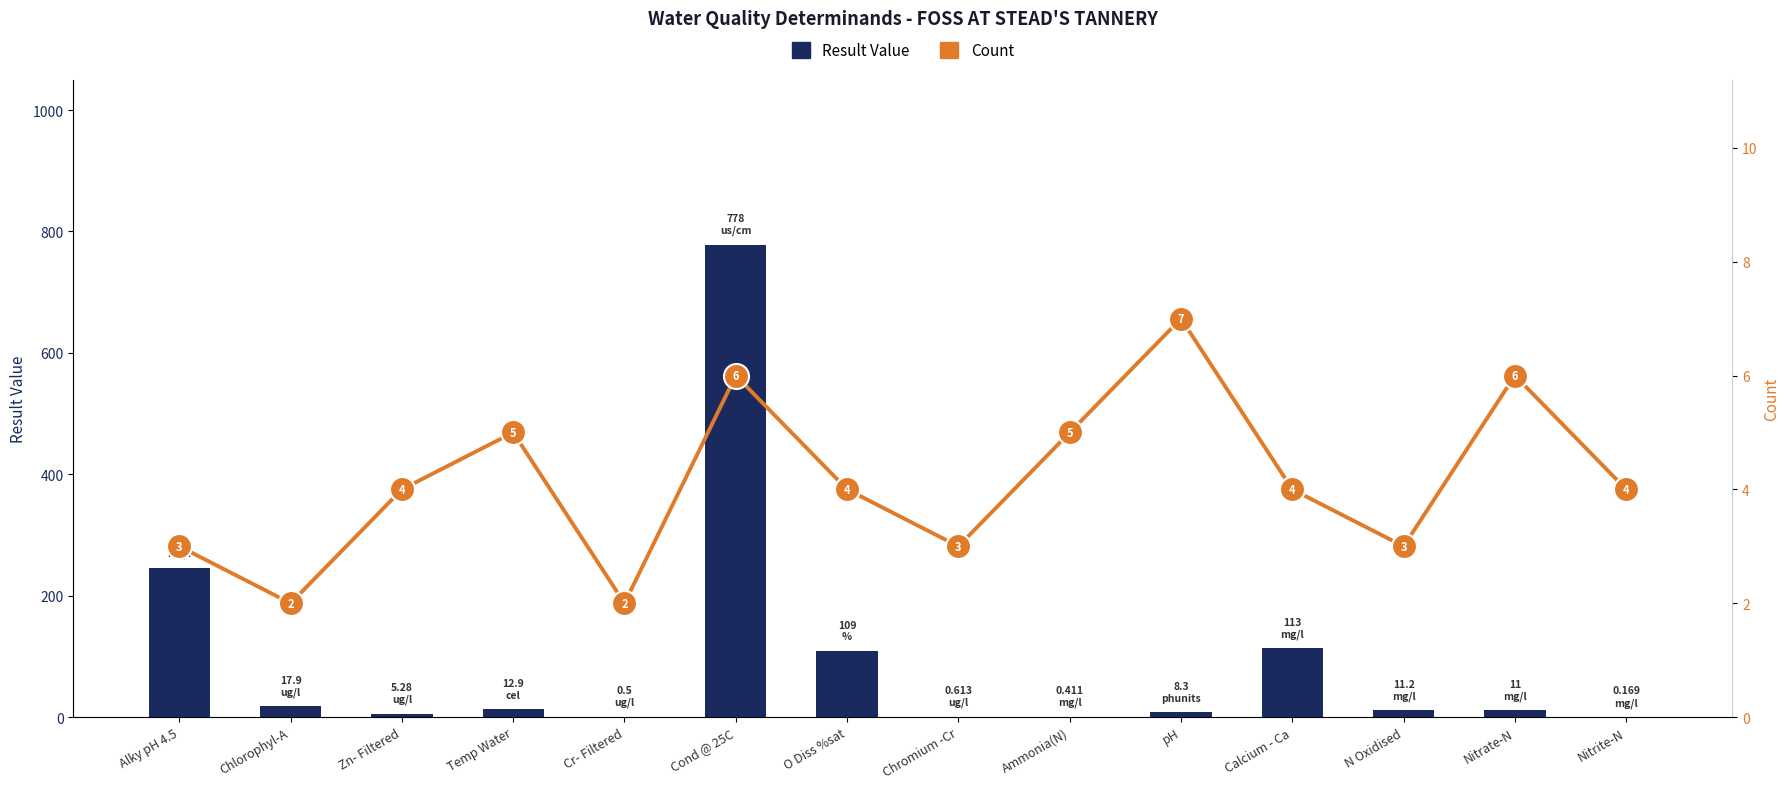

Read the Result Value value at Nitrate-N.

11.0